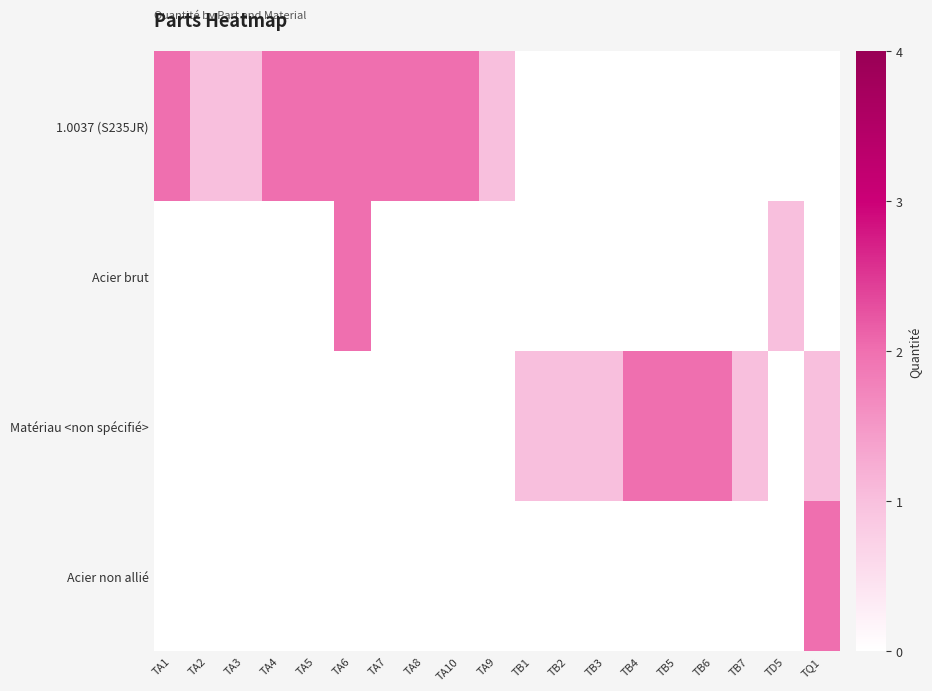

What is the maximum value shown in the chart?

2